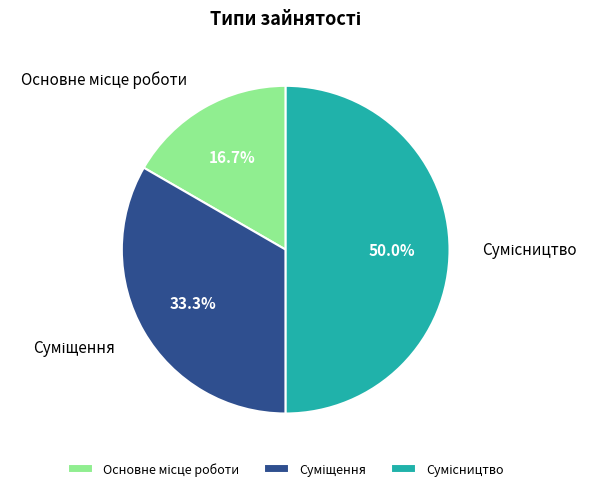

Approximately how many times larger is the value at Суміщення compared to Основне місце роботи?

2.0